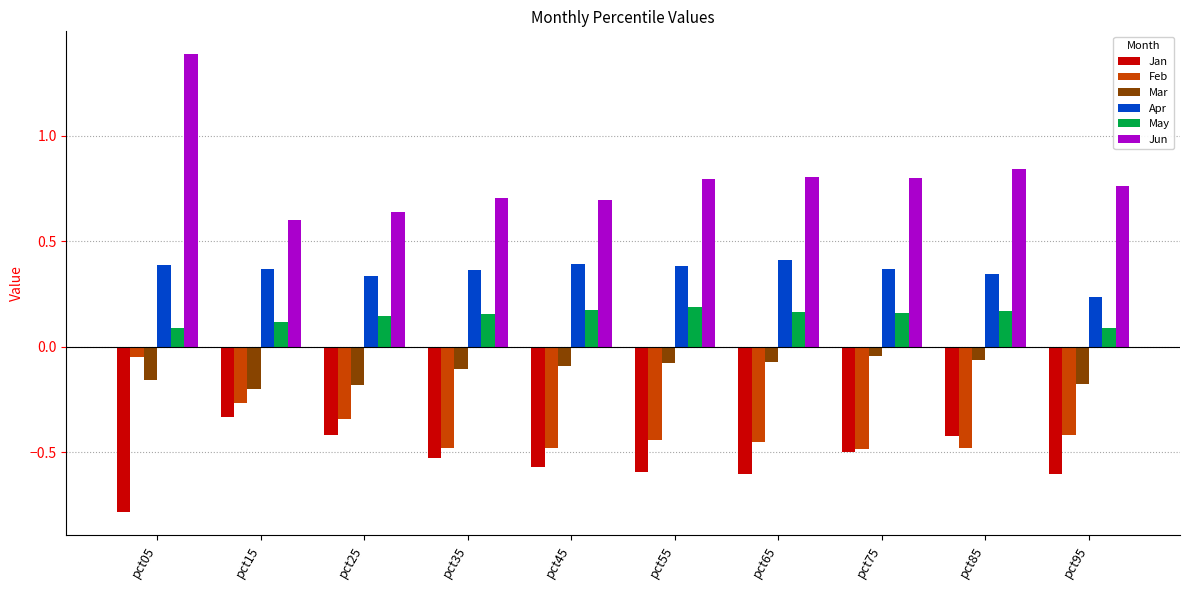

At how many categories does at least one series exceed 0?

10